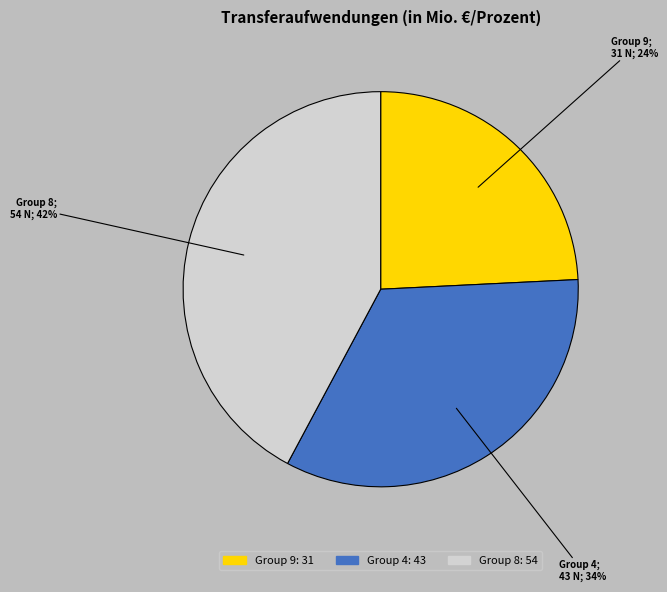

To the nearest percent, what portion does Group 9: 31 represent?

24%